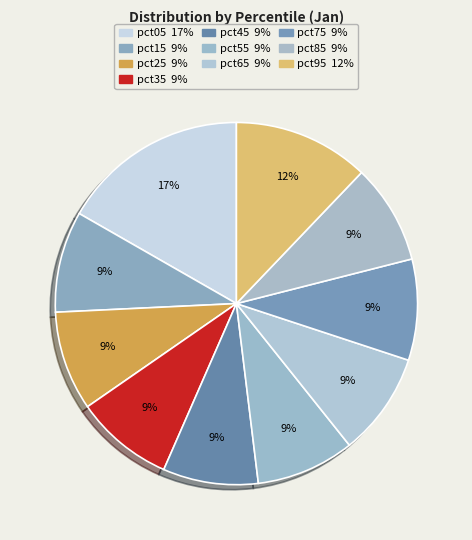

Is it true that pct35 is 21% of the pie?

False